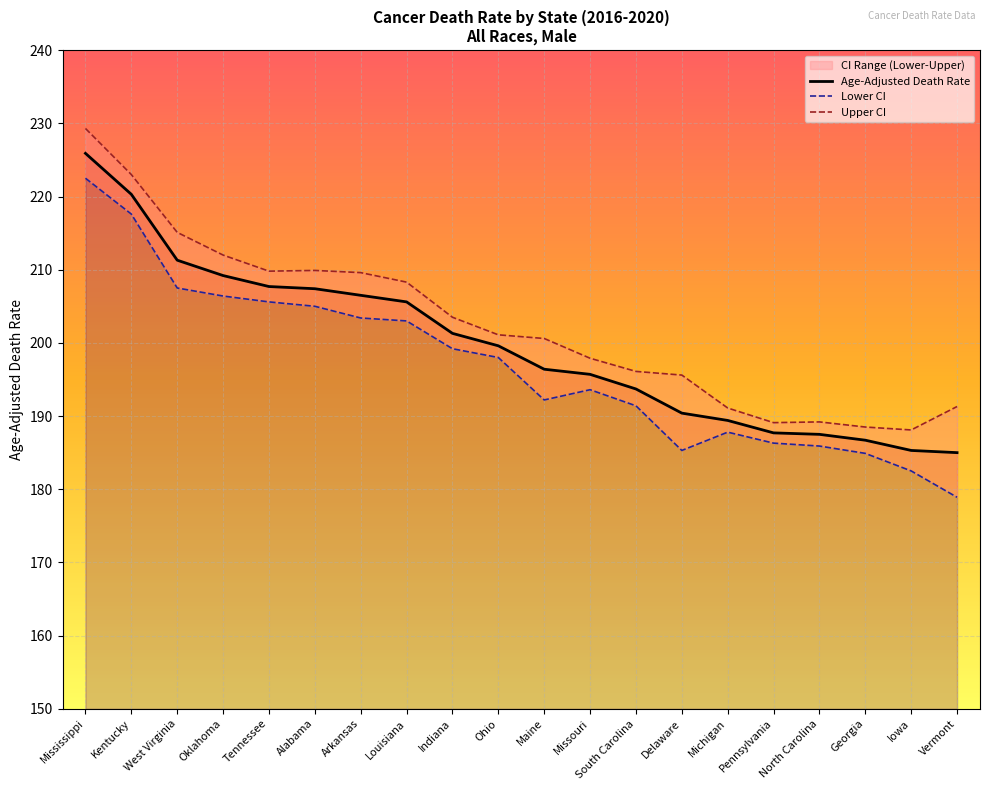

What is the difference between the Age-Adjusted Death Rate values at Missouri and Vermont?

10.7